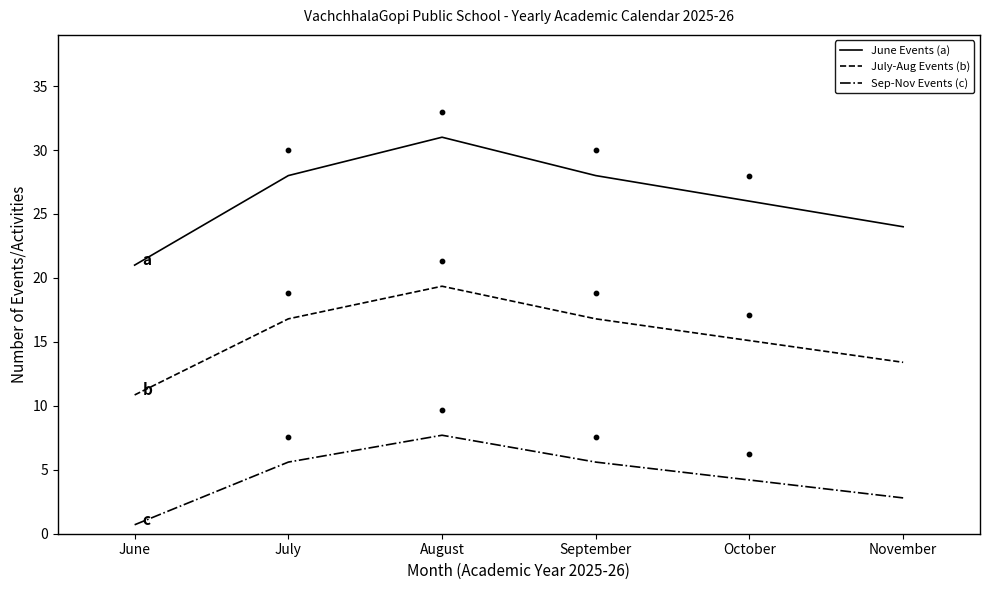

At which category is the sum across all series the highest?

August